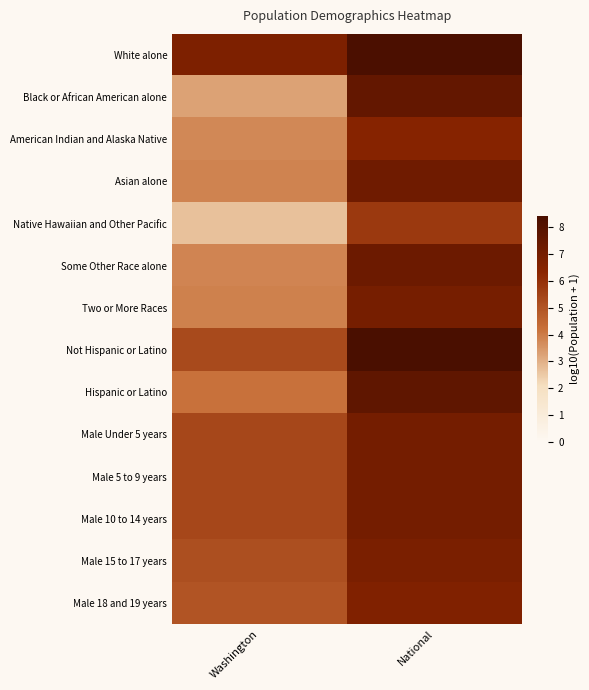

Reading left to right, transcribe all the data shown in this chart.

White alone: Washington=6.7	National=8.3
Black or African American alone: Washington=3.3	National=7.6
American Indian and Alaska Native: Washington=3.8	National=6.5
Asian alone: Washington=3.9	National=7.2
Native Hawaiian and Other Pacific: Washington=2.7	National=5.7
Some Other Race alone: Washington=3.8	National=7.3
Two or More Races: Washington=3.9	National=7.0
Not Hispanic or Latino: Washington=5.3	National=8.4
Hispanic or Latino: Washington=4.2	National=7.7
Male Under 5 years: Washington=5.4	National=7.0
Male 5 to 9 years: Washington=5.3	National=7.0
Male 10 to 14 years: Washington=5.4	National=7.0
Male 15 to 17 years: Washington=5.1	National=6.8
Male 18 and 19 years: Washington=5.0	National=6.7